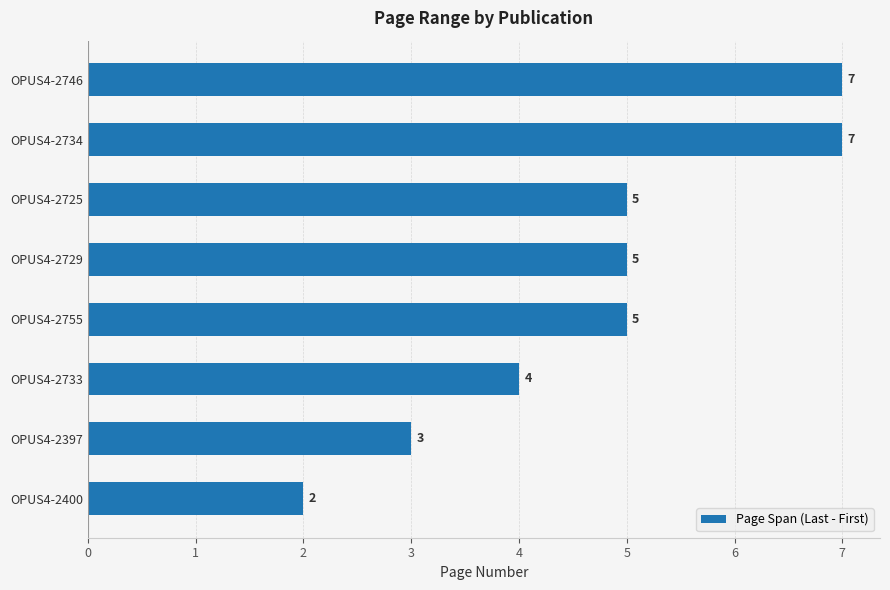

What is the greatest value displayed?

7